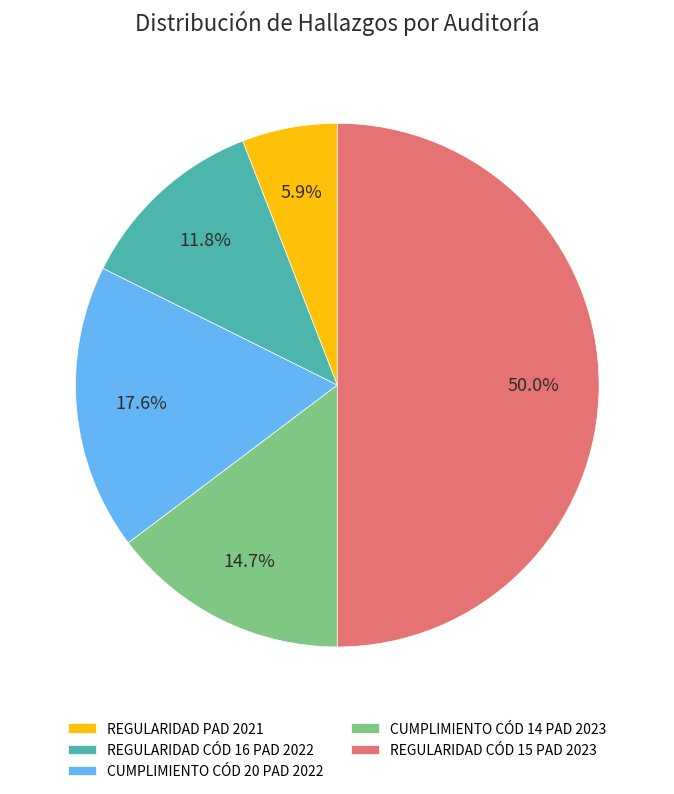

How many slices are in this pie chart?

5